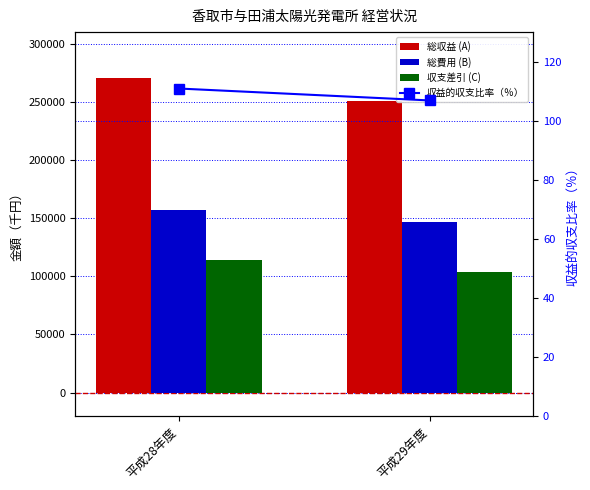

Reading left to right, what are all the values shown in this chart?

総収益 (A): 270773.0	250560.0
総費用 (B): 156831.0	146942.0
収支差引 (C): 113942.0	103618.0
収益的収支比率（％）: 110.9	106.8